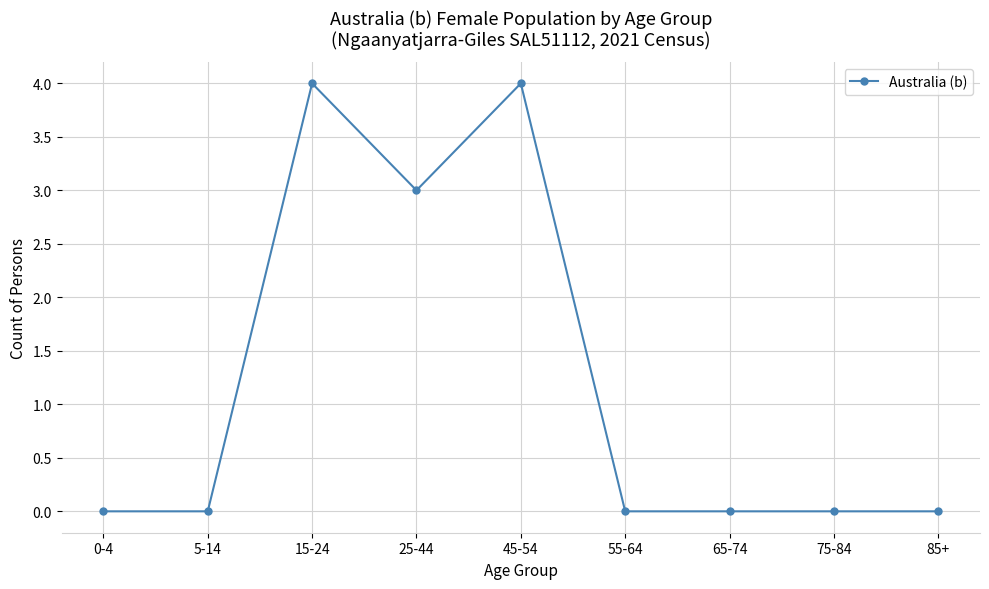

Count the number of categories in the chart.

9